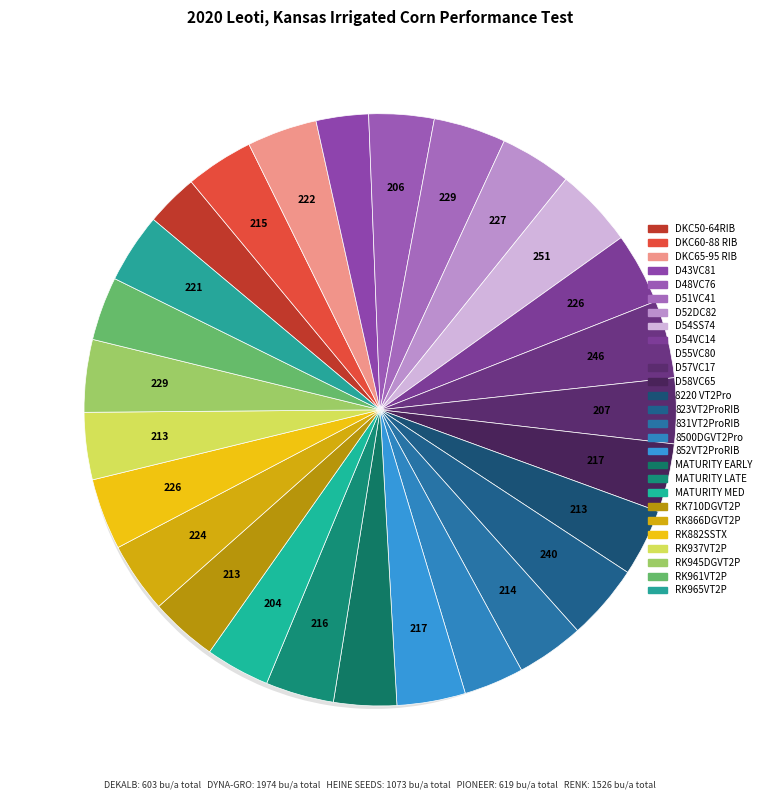

Combined, what portion of the pie is 18 and PIONEER?

6.6%